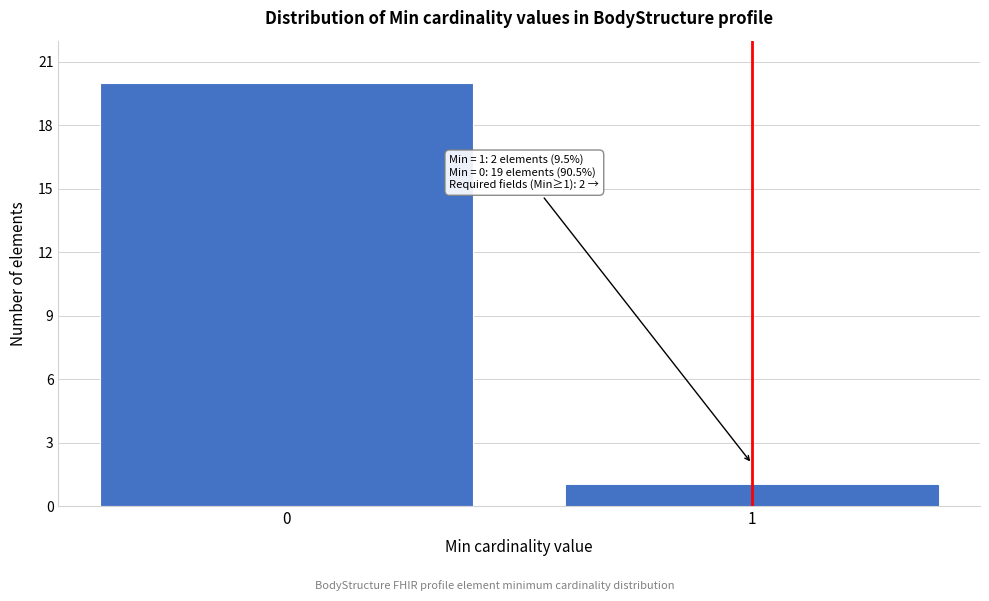

Reading left to right, transcribe all the data shown in this chart.

20	1